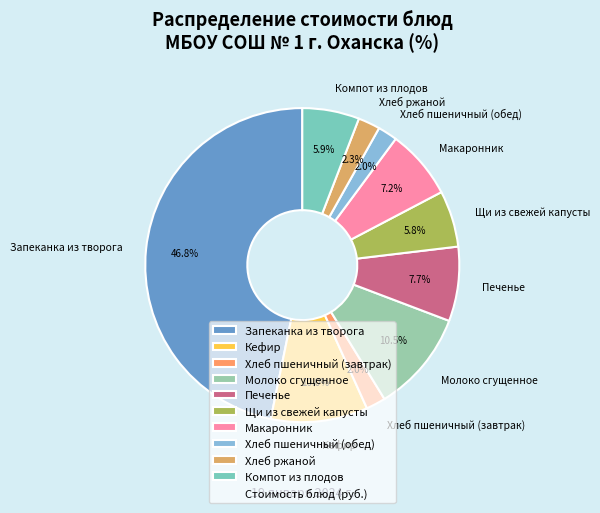

What percentage is NOT represented by Макаронник?

92.8%